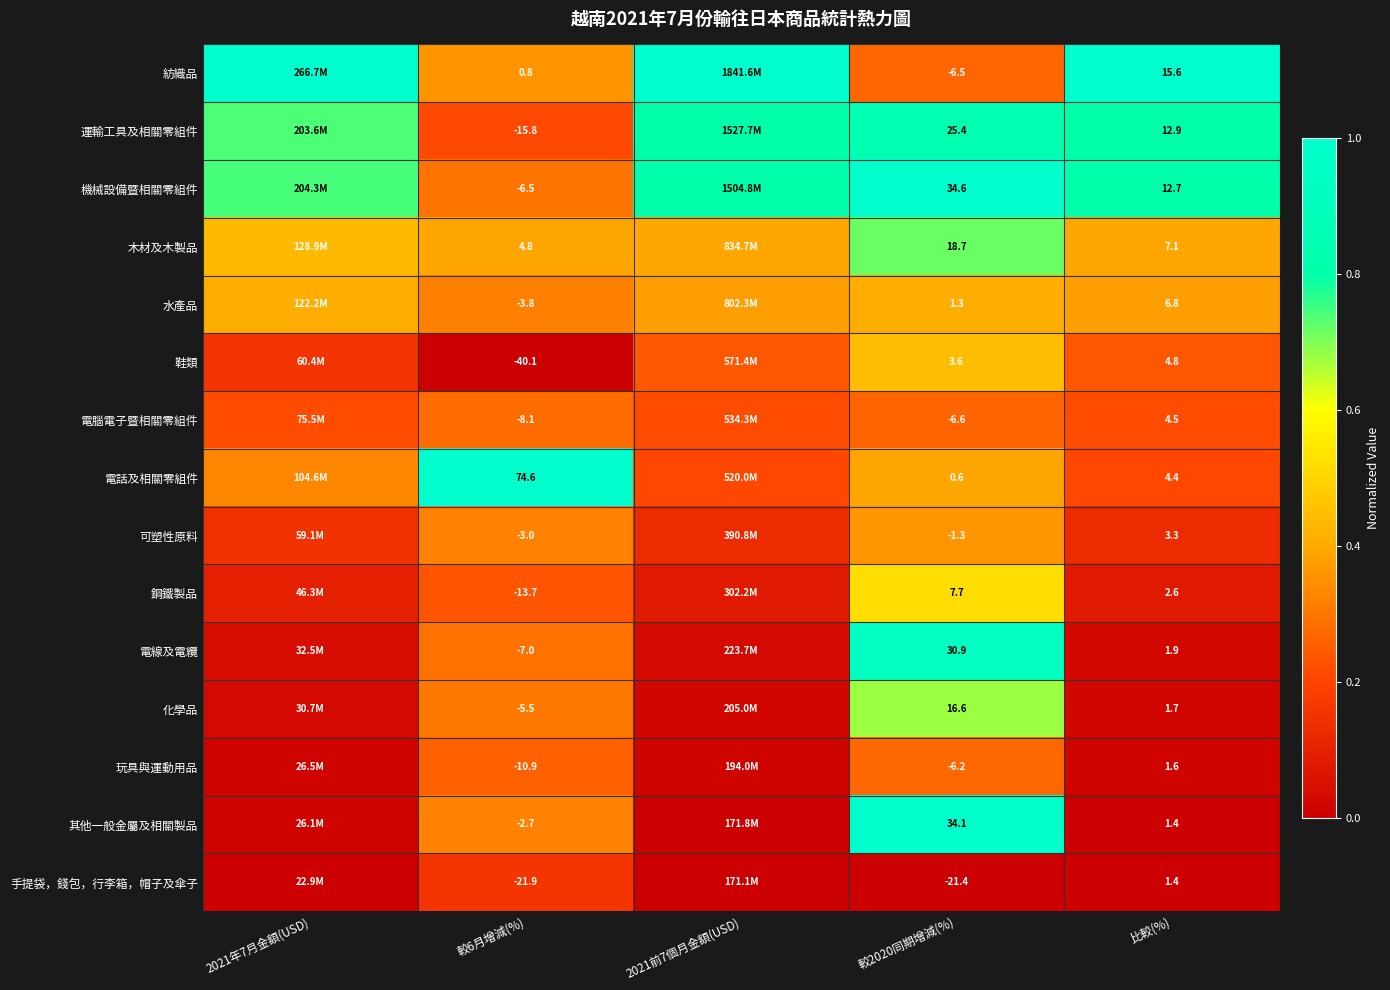

How many data points does each series have?

5